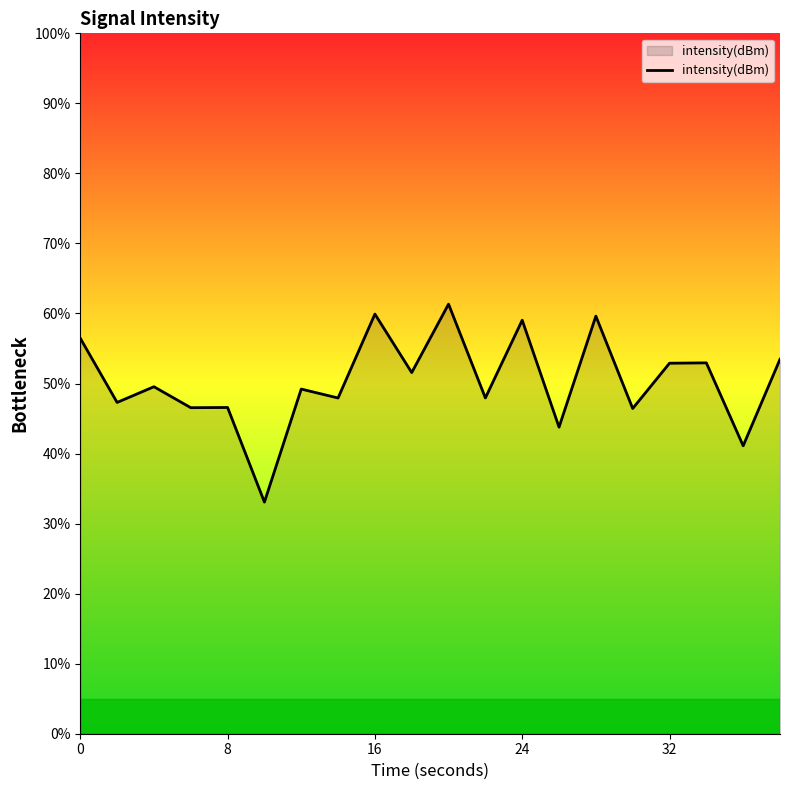

What is the minimum value shown in the chart?

33.1